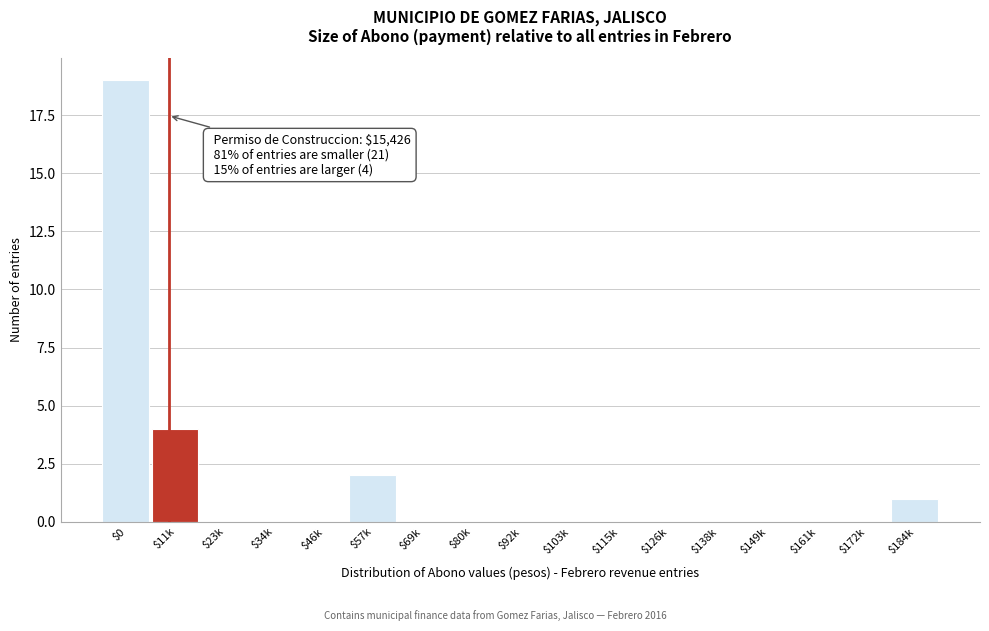

Where is the data nearest to the value 9?

$11k